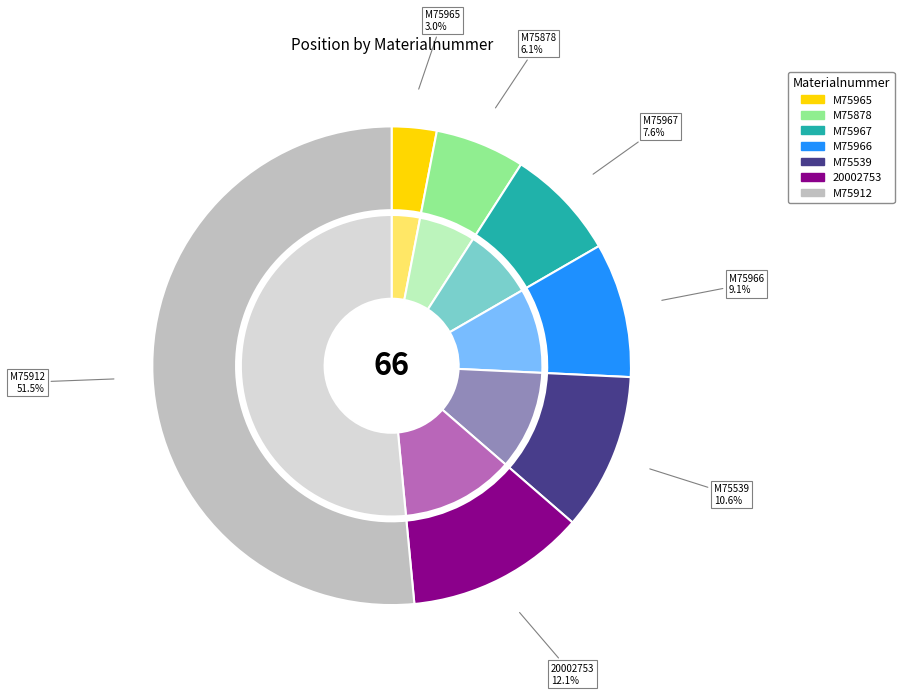

Between M75967 and M75912, which is larger?

M75912